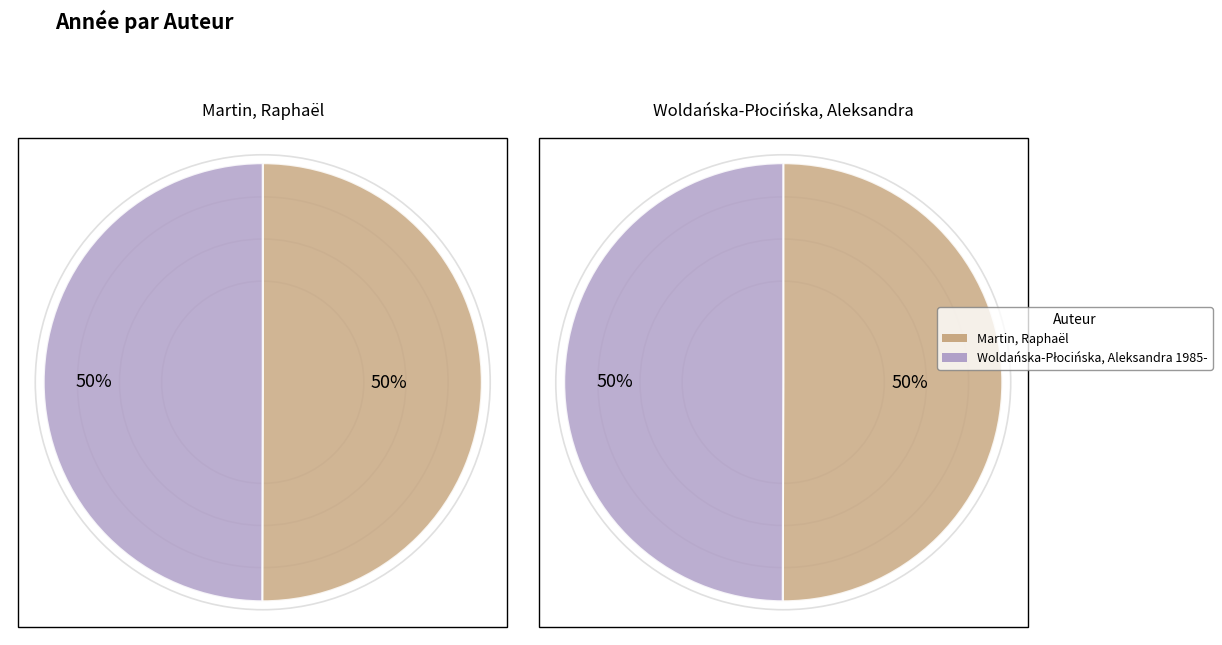

Rank the categories by value from highest to lowest.

Martin, Raphaël, Woldańska-Płocińska, Aleksandra 1985-